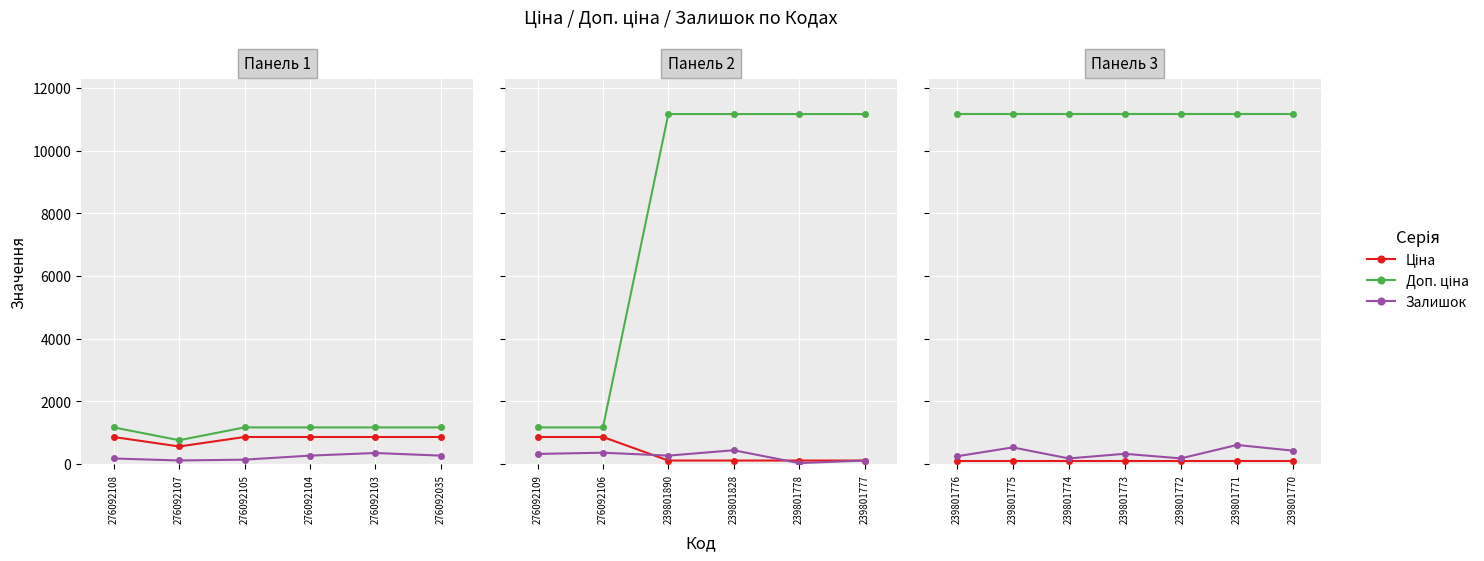

Count the number of data series in this chart.

3